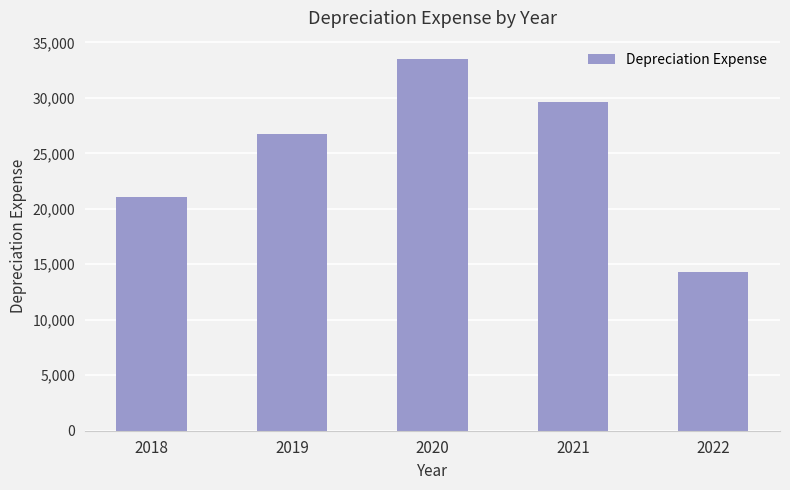

The chart shows a value of 33478.3 at 2020. True or false?

True